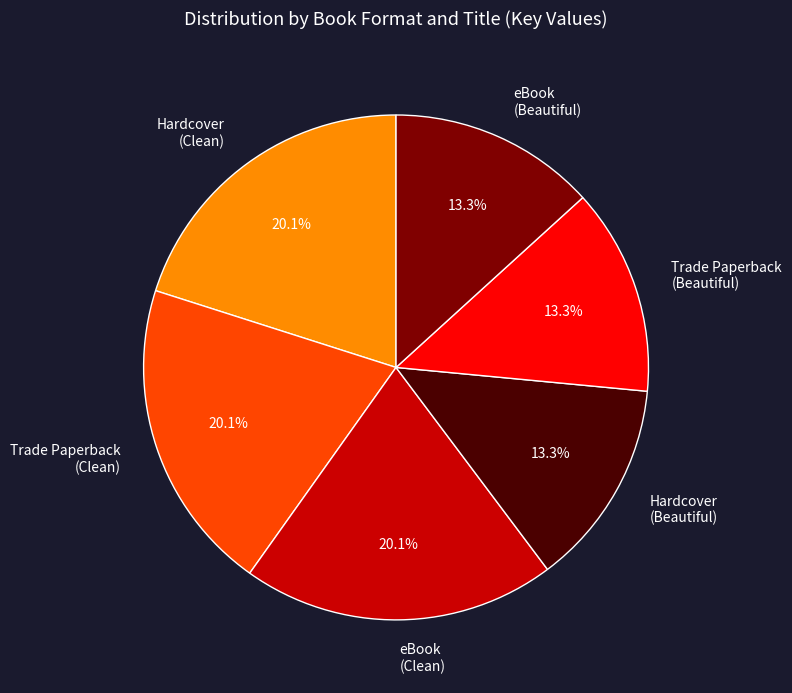

What is the ratio of the value at eBook (Beautiful) to the value at Hardcover (Clean)?

0.7